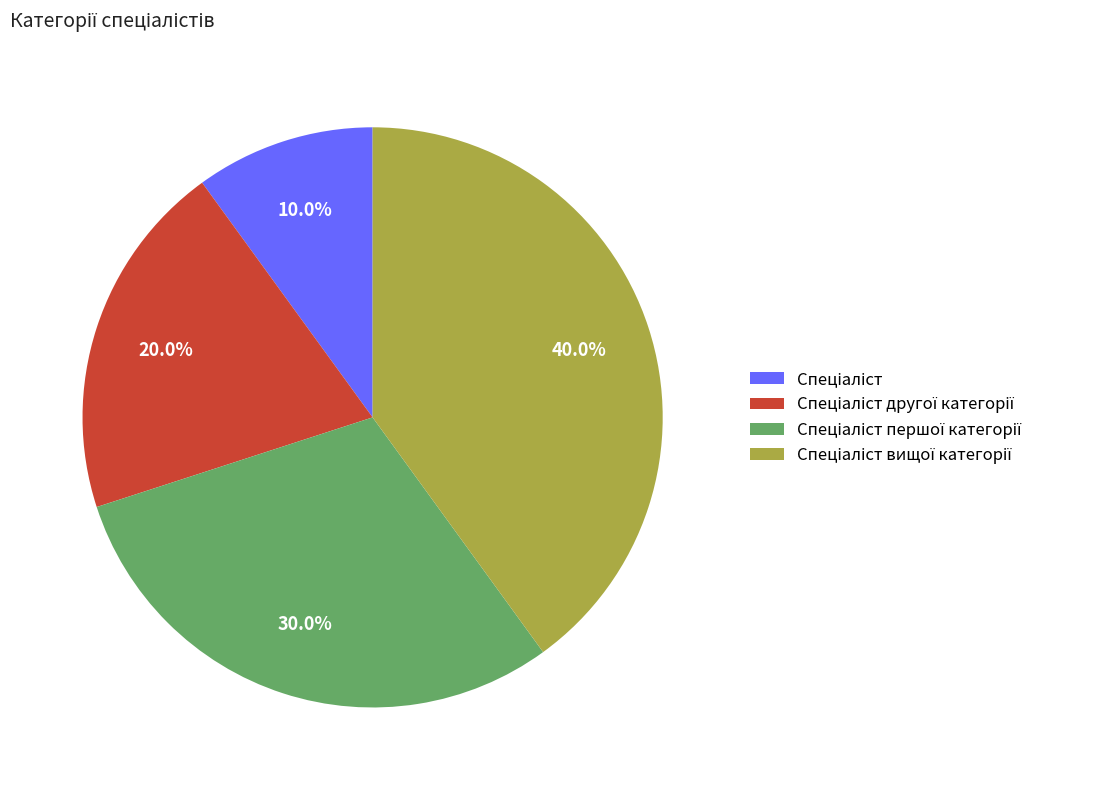

Is there a majority slice in this chart?

No